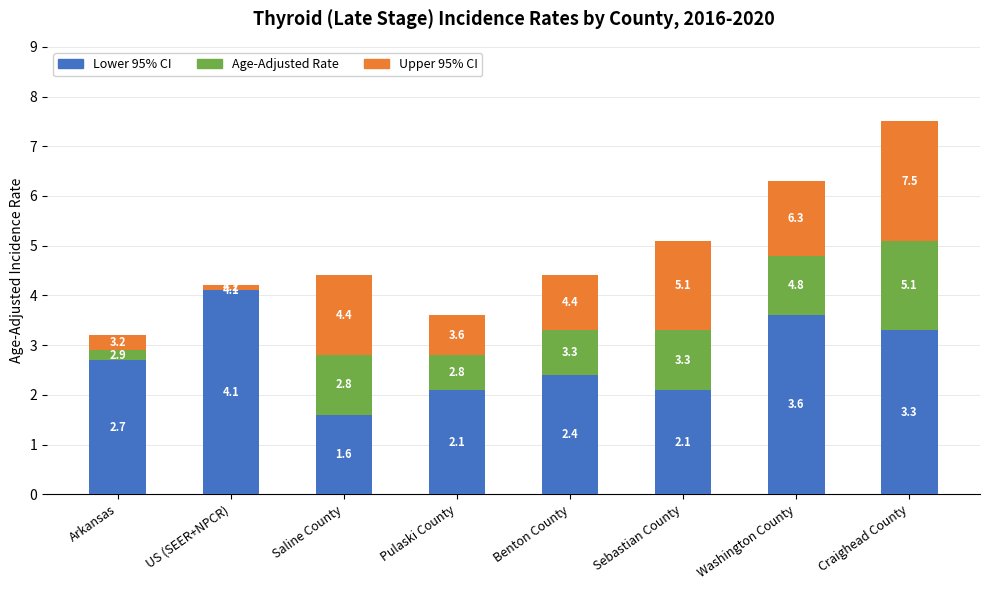

What is the sum of all Lower 95% CI values?

21.9